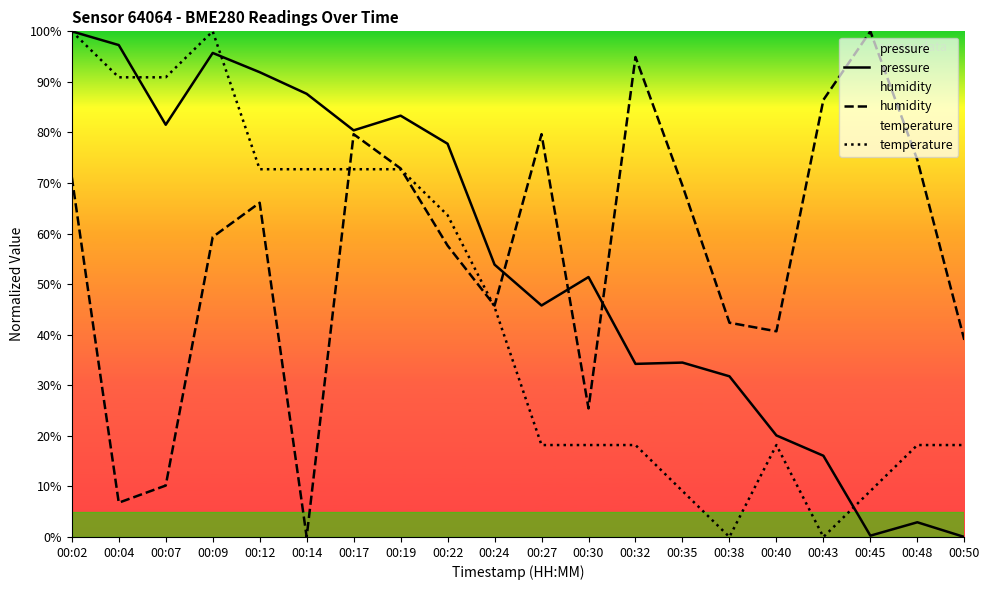

Between which two adjacent categories do humidity and pressure first intersect?

00:24 and 00:27